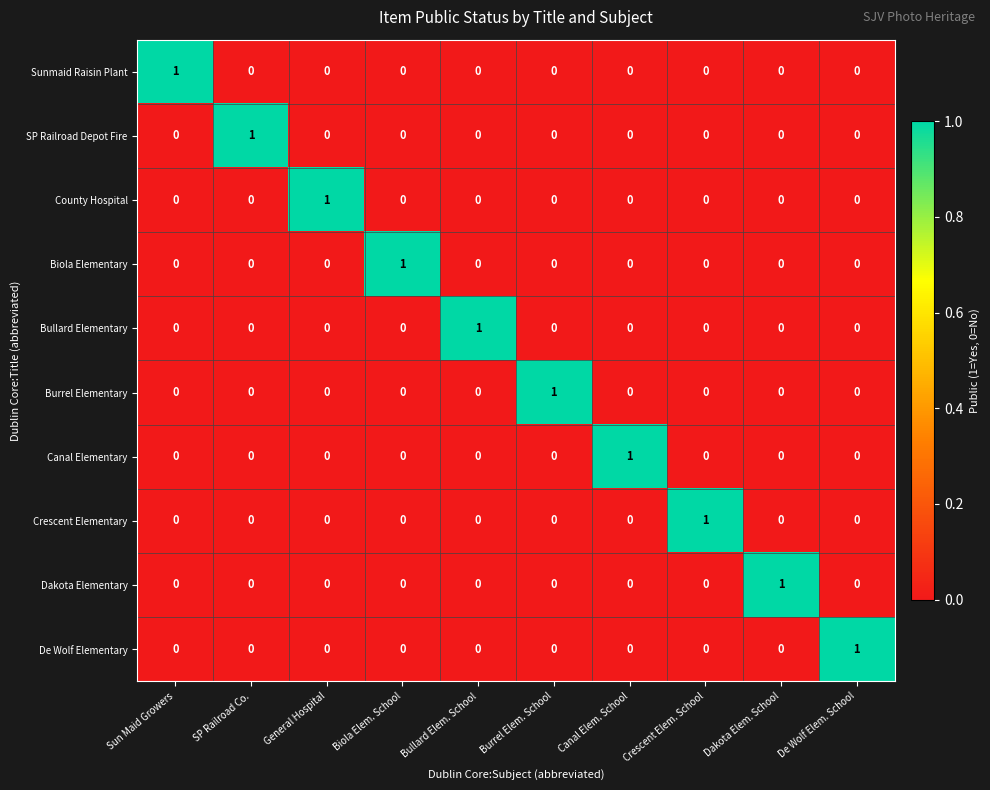

True or false: County Hospital has a value of 0 at Biola Elem. School.

True